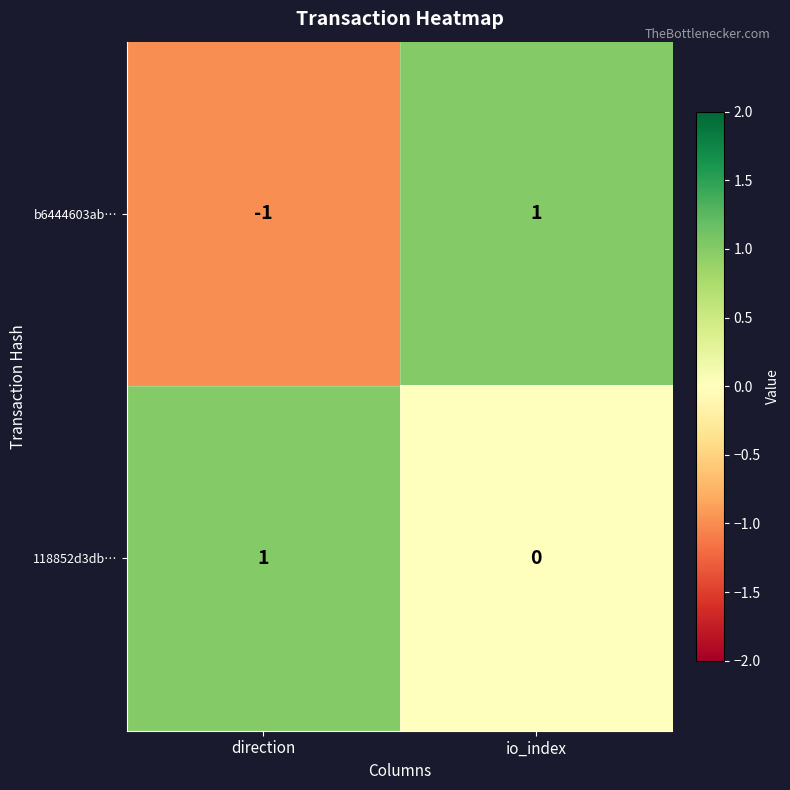

At which label is b6444603ab… closest to 0?

direction